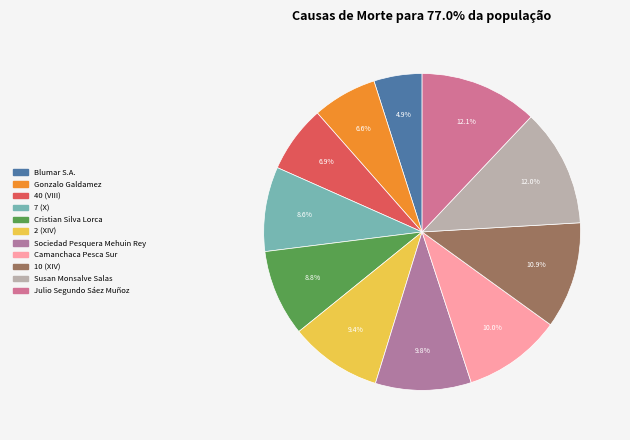

Rank the categories by value from lowest to highest.

Blumar S.A., Gonzalo Galdamez, 40 (VIII), 7 (X), Cristian Silva Lorca, 2 (XIV), Sociedad Pesquera Mehuin Rey, Camanchaca Pesca Sur, 10 (XIV), Susan Monsalve Salas, Julio Segundo Sáez Muñoz